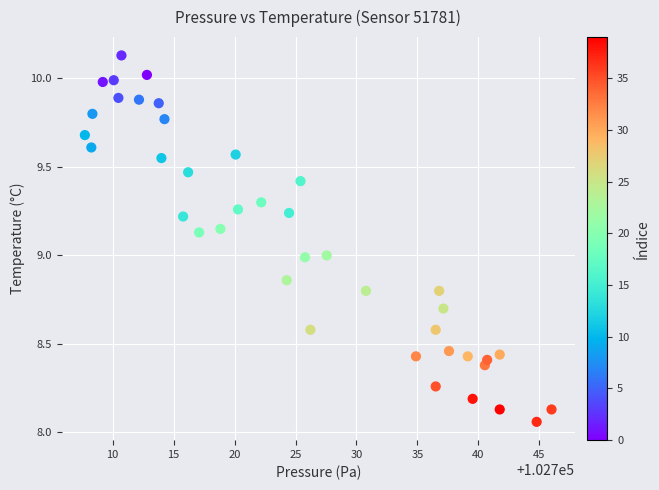

What is the range of X values (max minus min)?

38.3